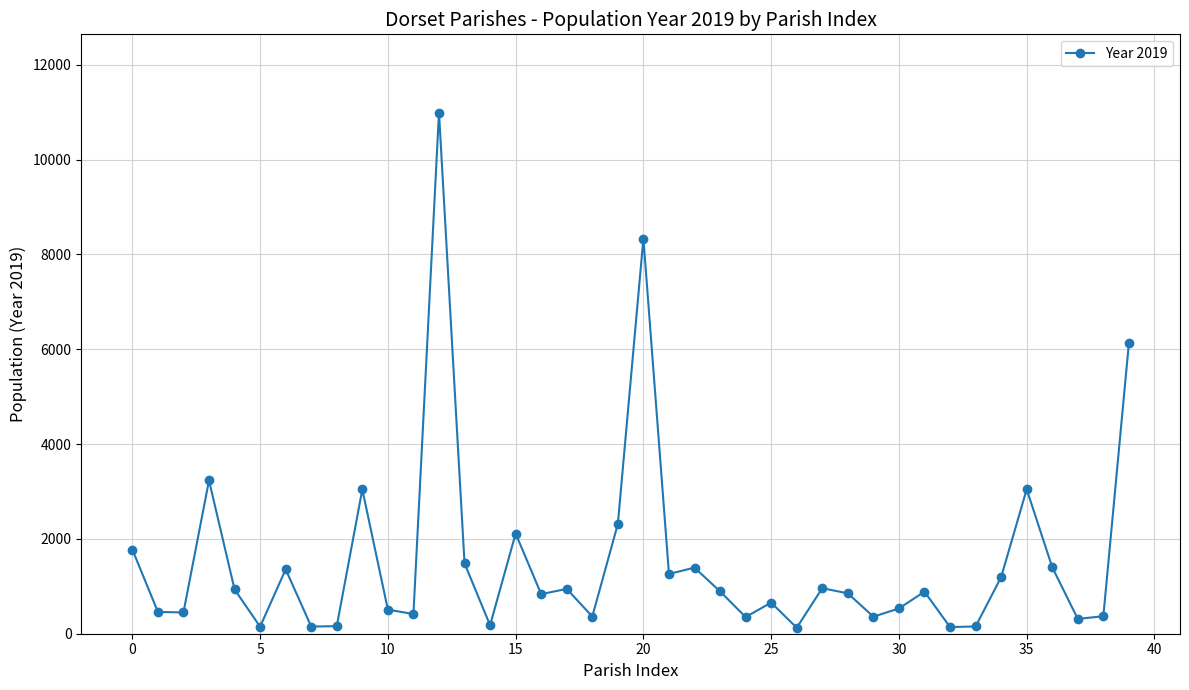

What is the sum of all values?

61209